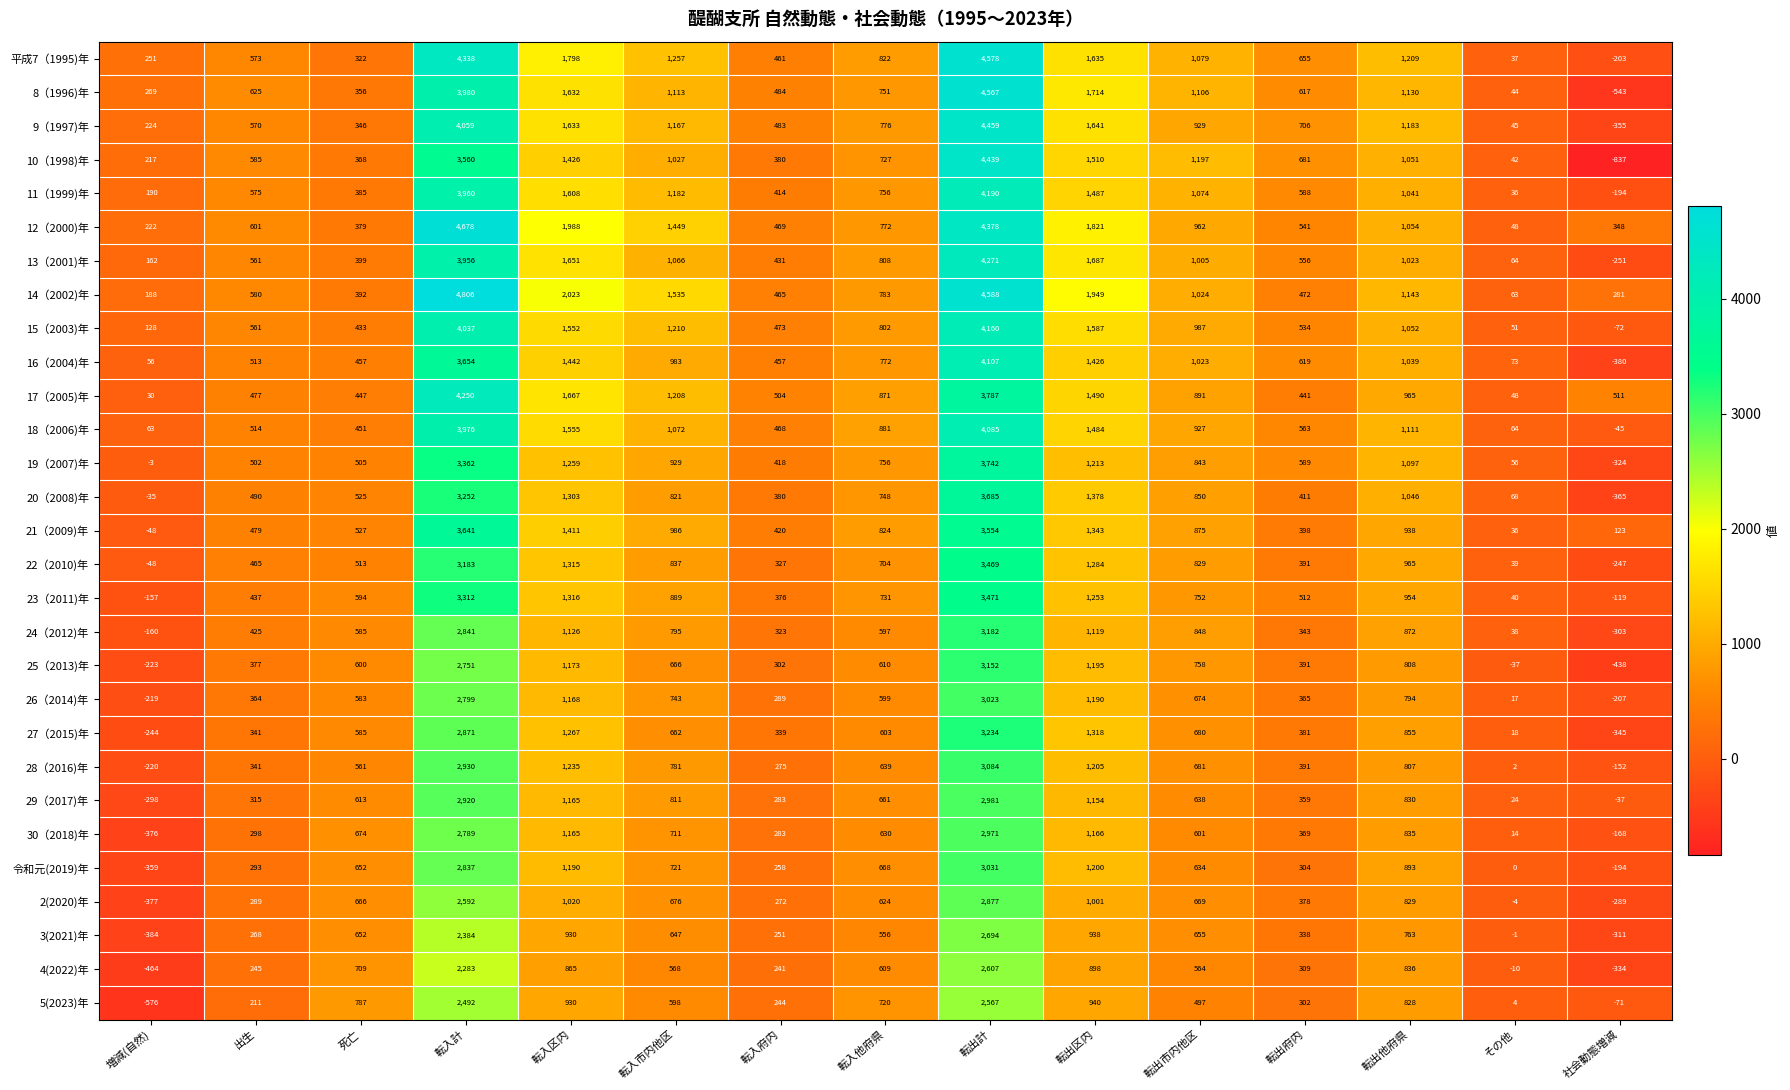

List the labels in order of 18（2006)年 value, smallest first.

社会動態増減, 増減(自然), その他, 死亡, 転入府内, 出生, 転出府内, 転入他府県, 転出市内他区, 転入市内他区, 転出他府県, 転出区内, 転入区内, 転入計, 転出計